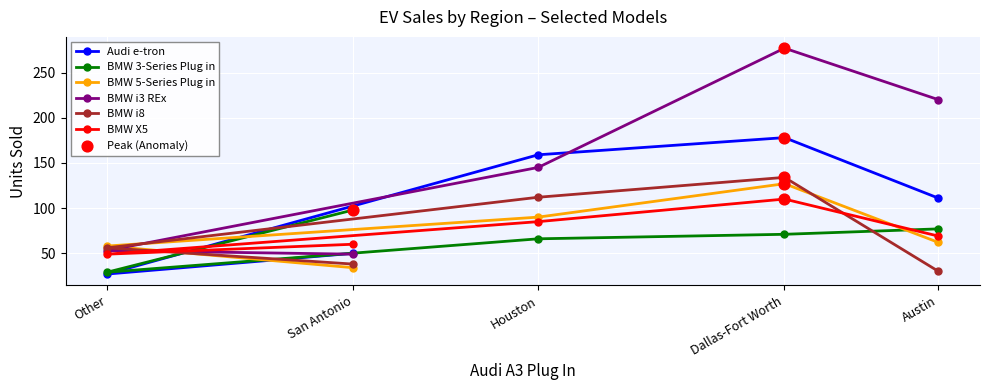

Is the value of Audi e-tron at Houston greater than the value of BMW i3 REx at Other?

Yes